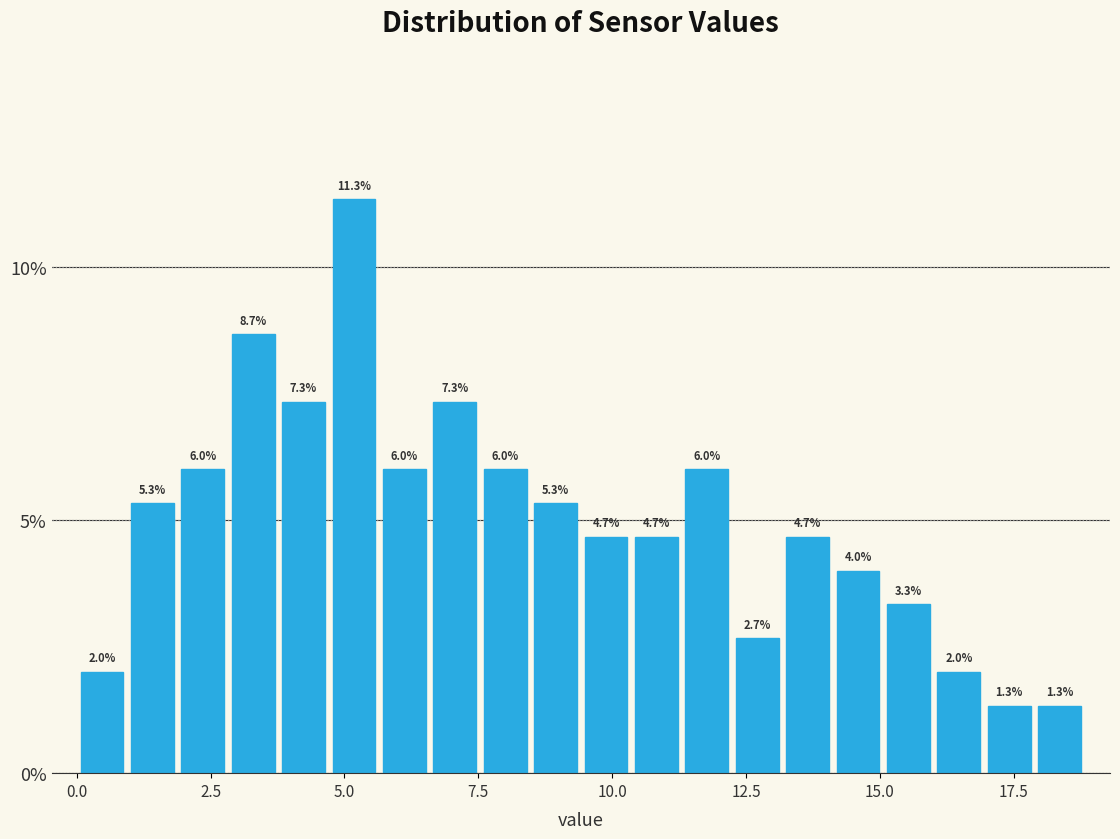

Around what value on the x-axis is the tallest bar? Give the approximate position of its centre, as read against the axis.

5.0